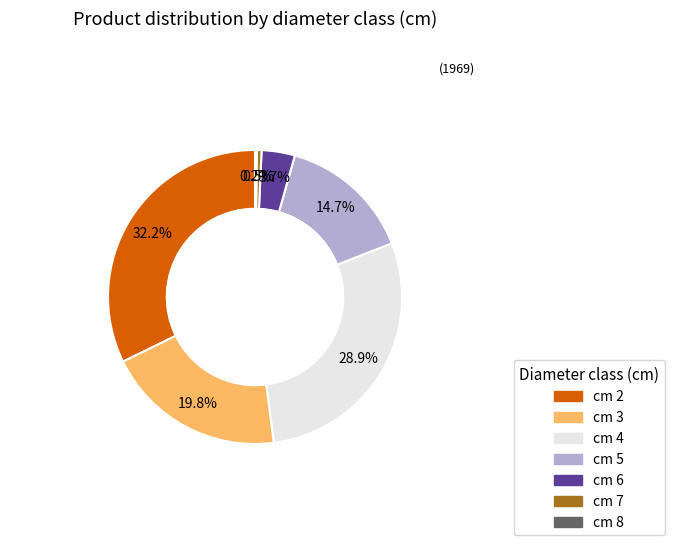

Is the sum of 5 and 8 greater than half?

No